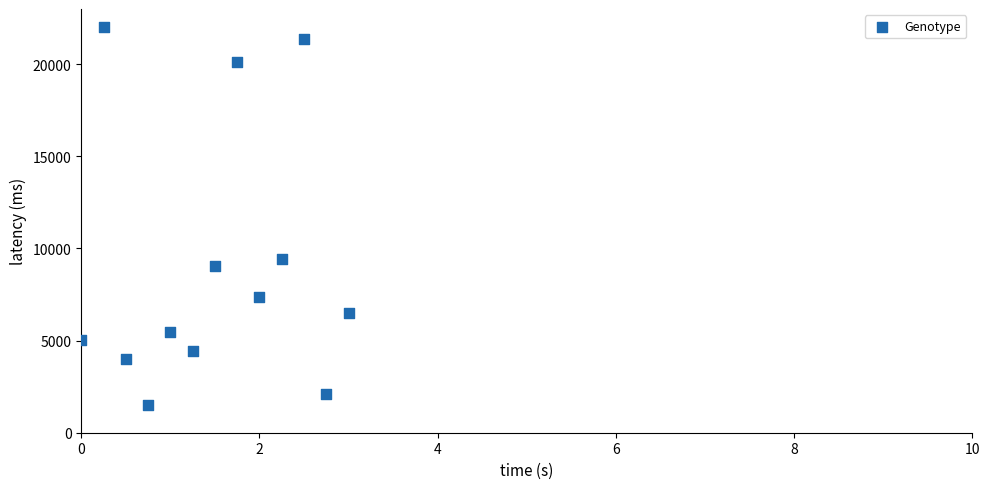

What Y value in the scatter plot is closest to 11750?

9449.0